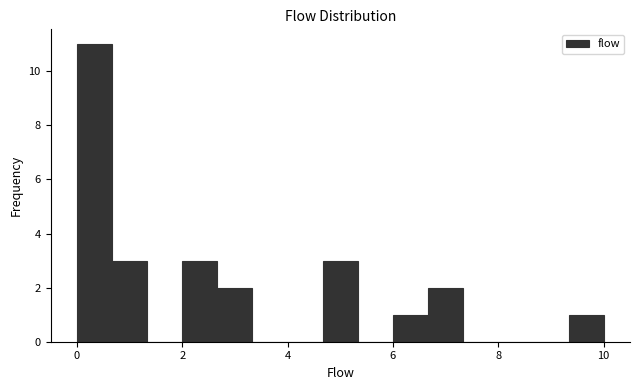

Read against the x-axis, roughly where is the centre of the tallest bar?

0.4